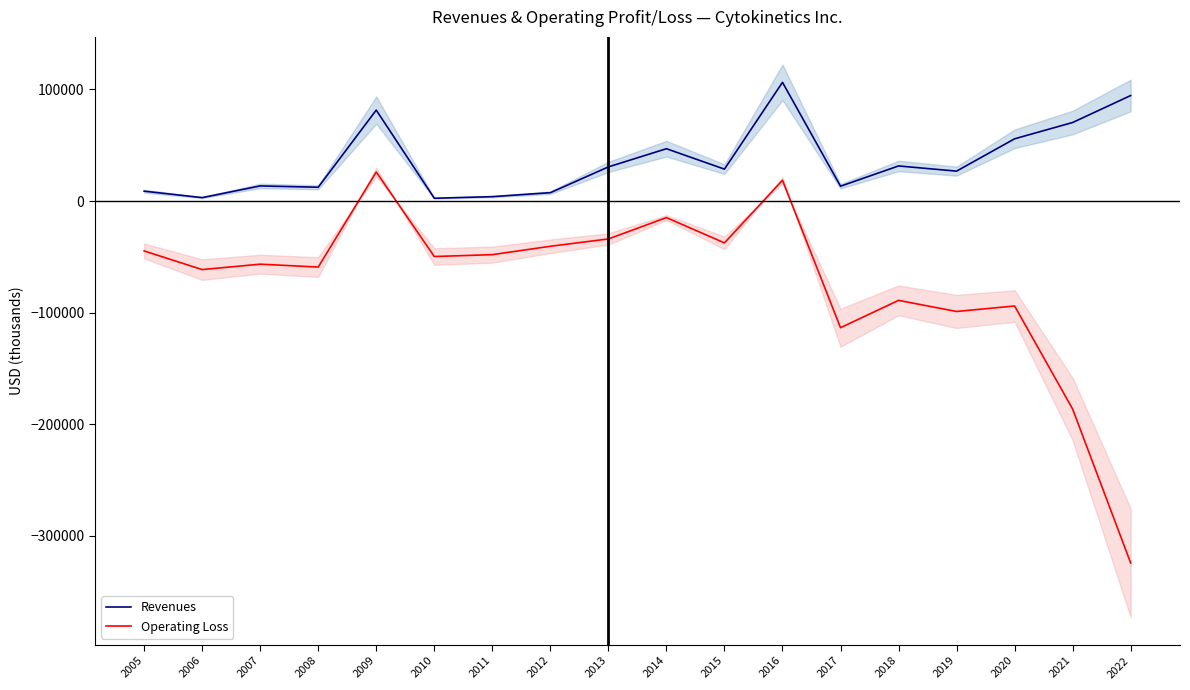

Where does the Operating Loss series first go above -49635?

2005